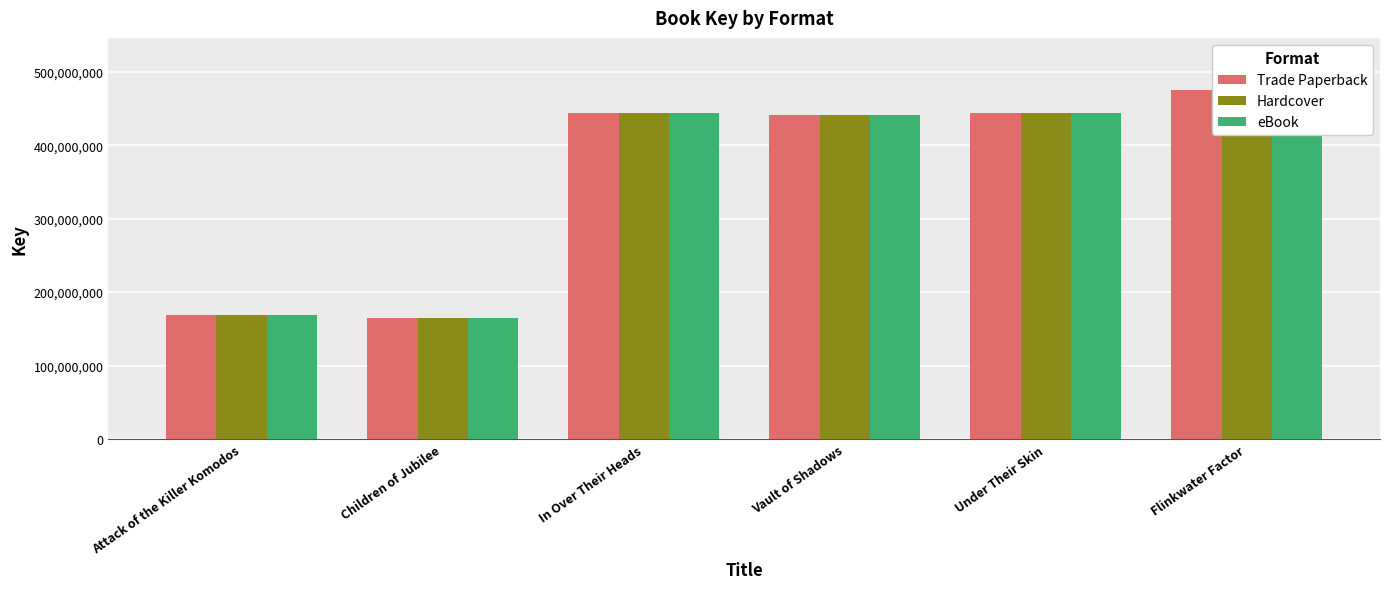

Is it true that eBook equals 244584099 at Attack of the Killer Komodos?

False